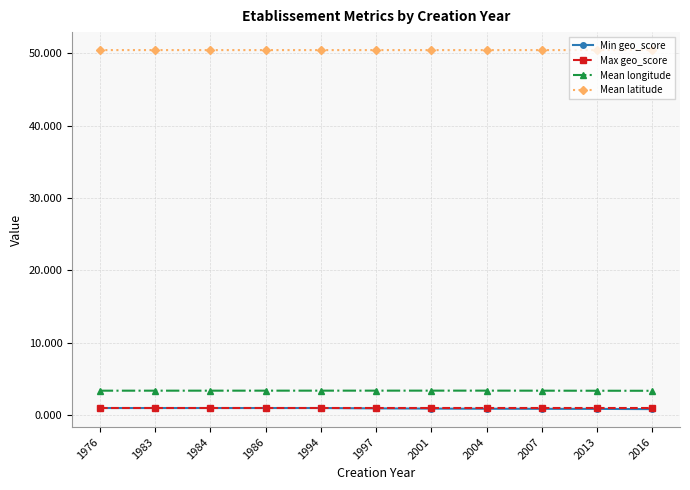

What is the sum of all Mean longitude values?

36.7